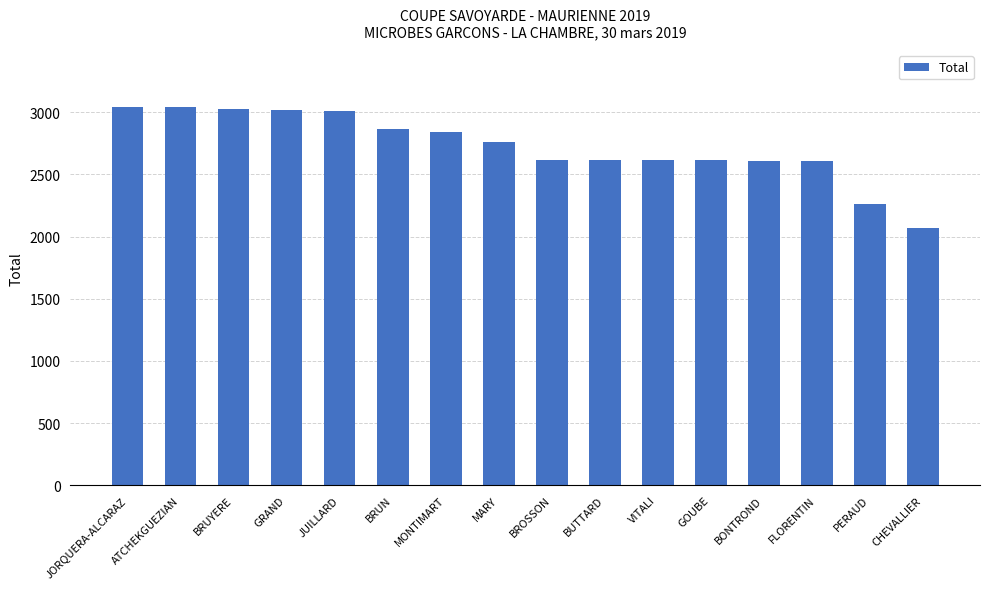

Which has a higher value, BRUYERE or MARY?

BRUYERE